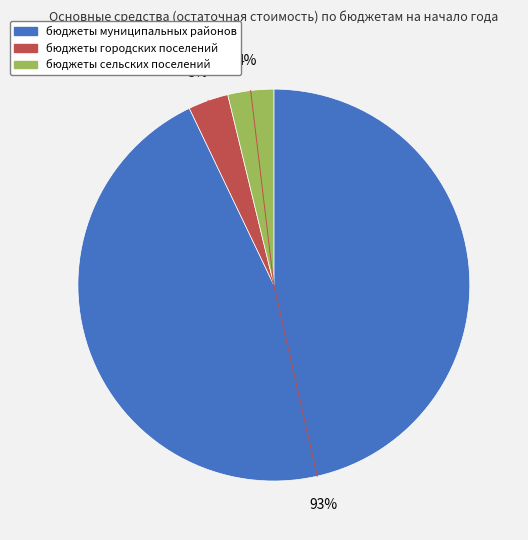

How many segments does this pie chart have?

3